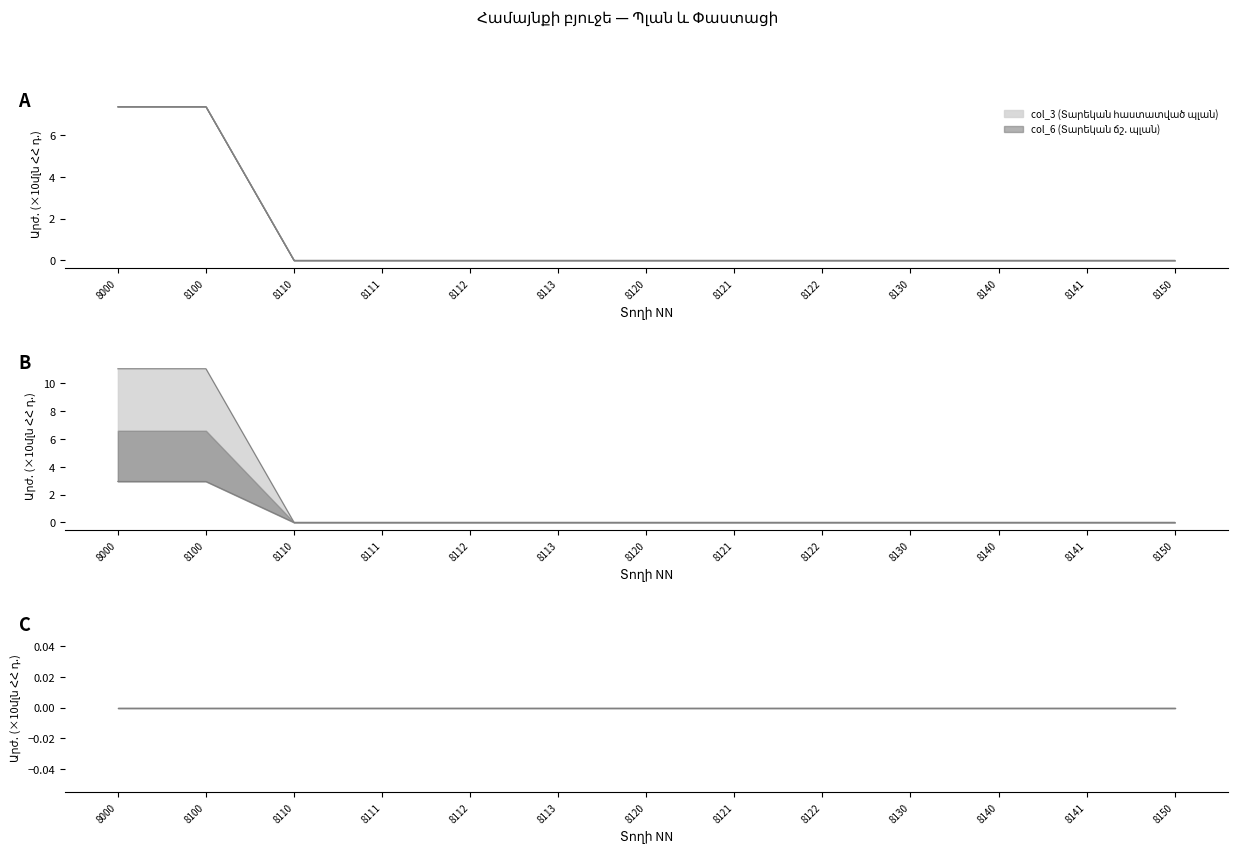

Reading right to left, list all the values displayed in this chart.

col_3 (Տարեկան հաստատված պլան): 0.0	0.0	0.0	0.0	0.0	0.0	0.0	0.0	0.0	0.0	0.0	11.0	11.0
col_6 (Տարեկան ճշ. պլան): 0.0	0.0	0.0	0.0	0.0	0.0	0.0	0.0	0.0	0.0	0.0	2.9	2.9